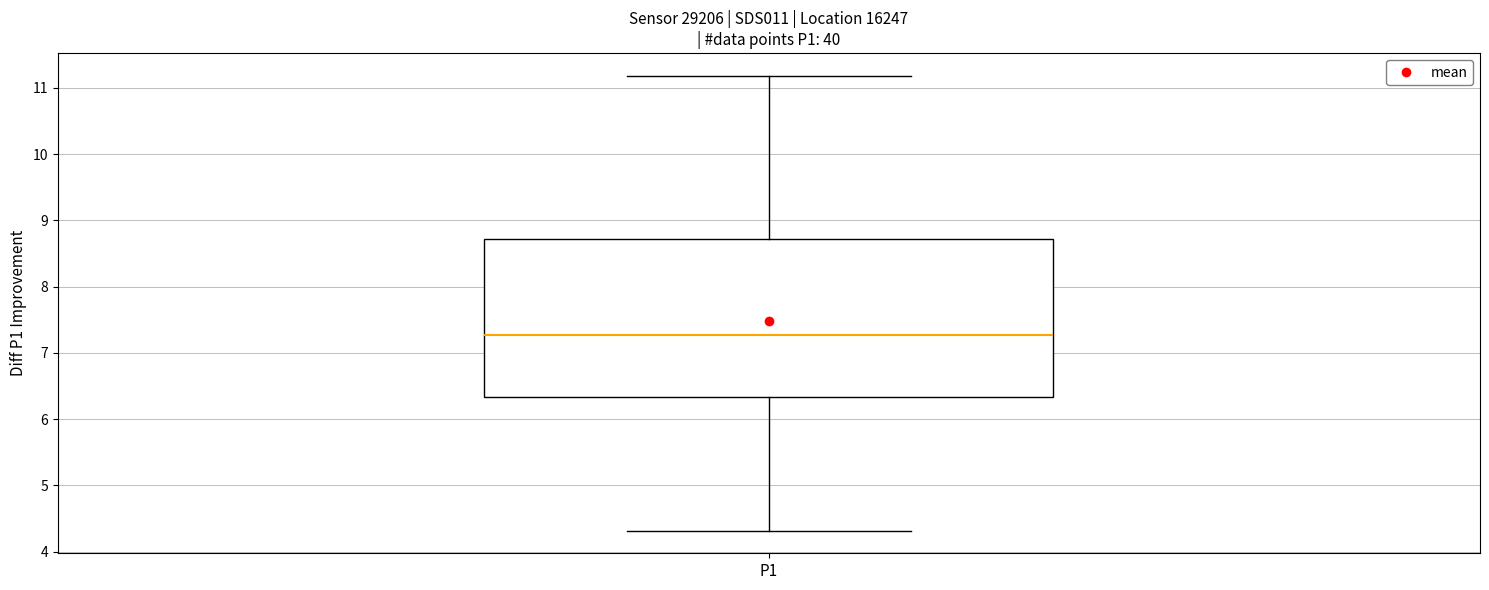

Where does the lower whisker of the box for P1 end on the y-axis? The values are not printed on the chart, so give them approximately, as read against the axis.

4.3